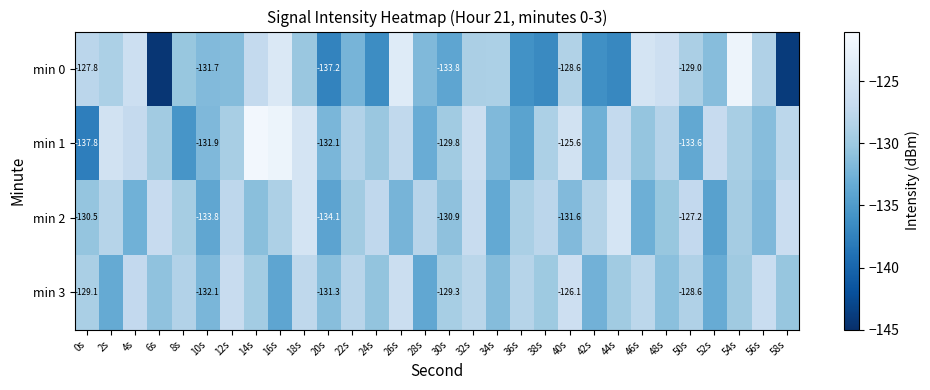

What is the difference between the maximum and minimum values in the min 3 series?

7.8